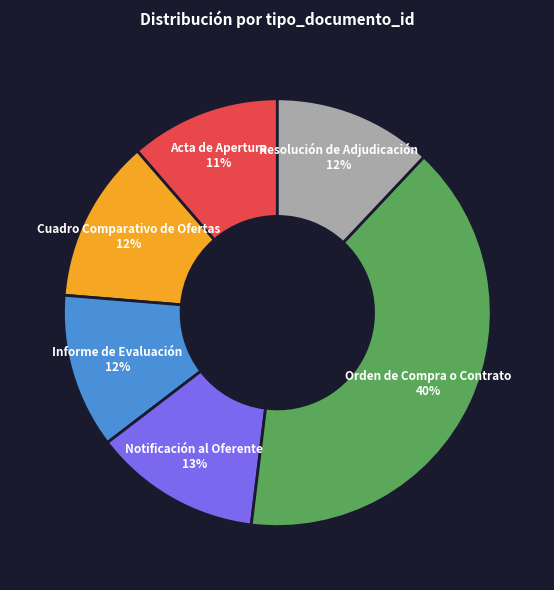

To the nearest percent, what is the combined percentage of Resolución de Adjudicación and Orden de Compra o Contrato?

52%